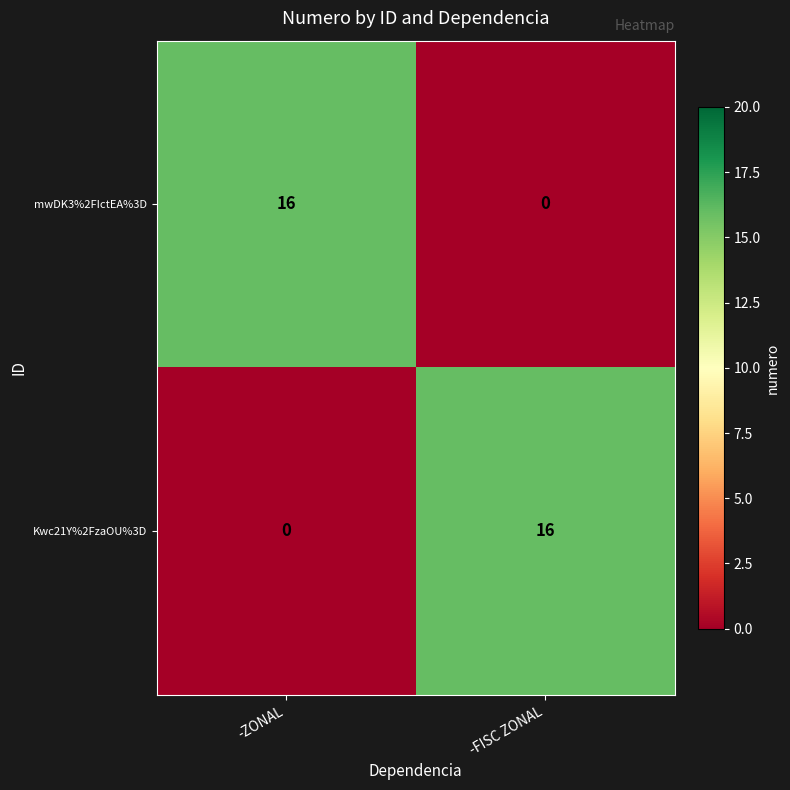

Which category has the lowest value in the Kwc21Y%2FzaOU%3D series?

-ZONAL